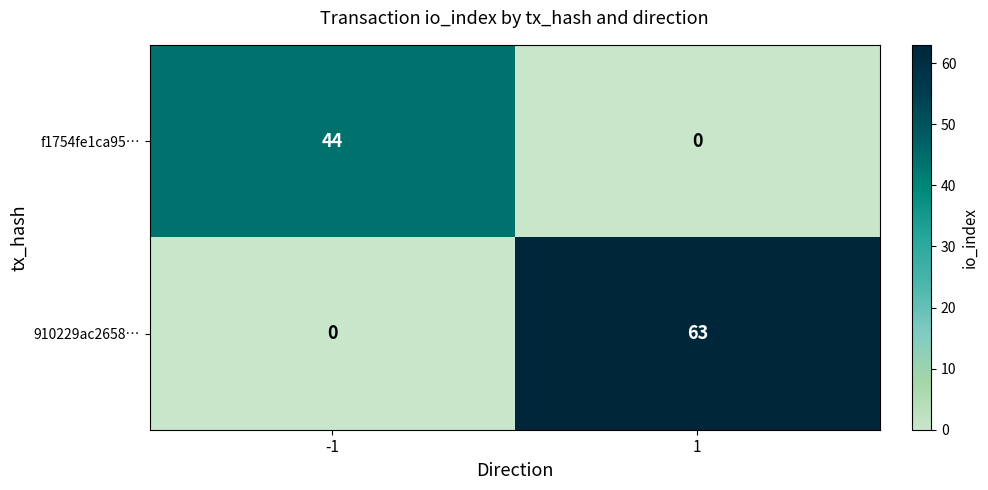

Read the 910229ac2658… value at 1, to the nearest 5.

65